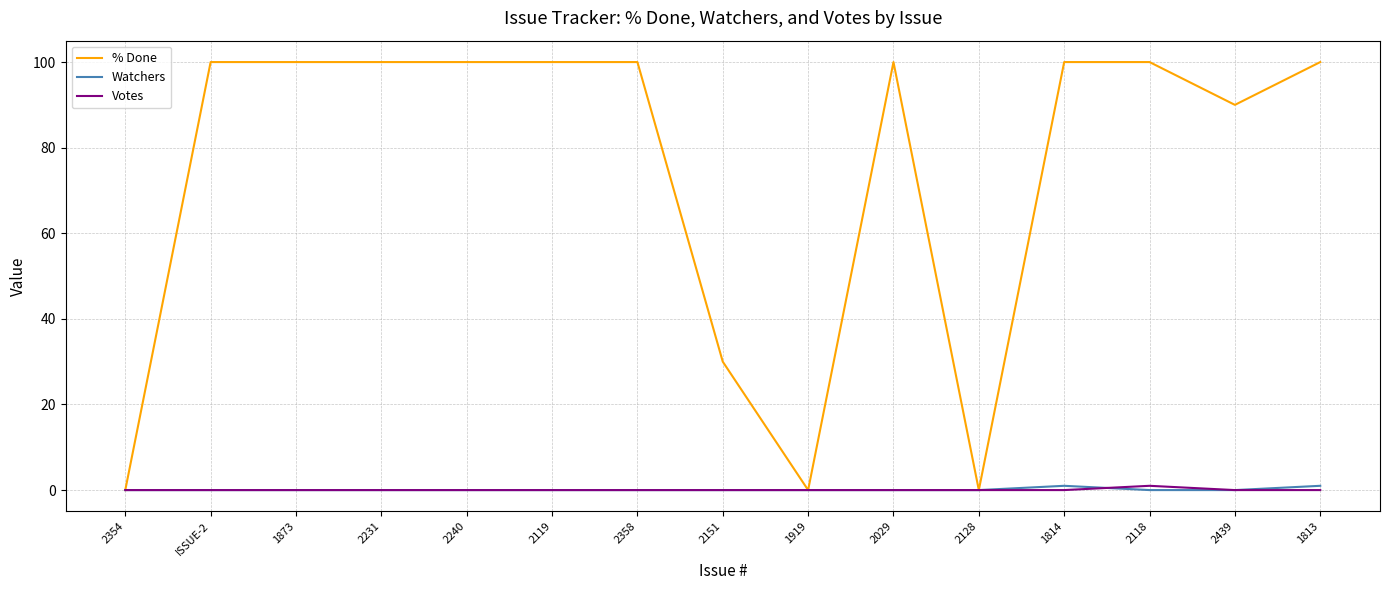

Is the value of Votes at 2151 greater than the value of % Done at 2151?

No